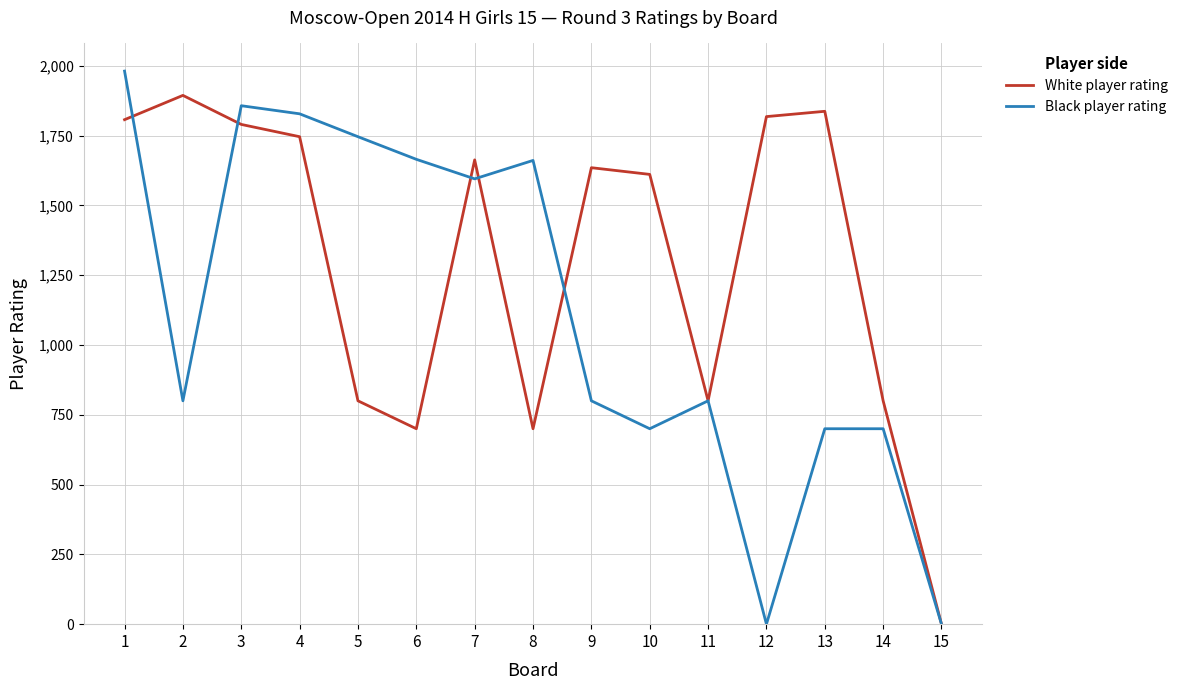

What is the difference between the White player rating values at 1 and 9?

172